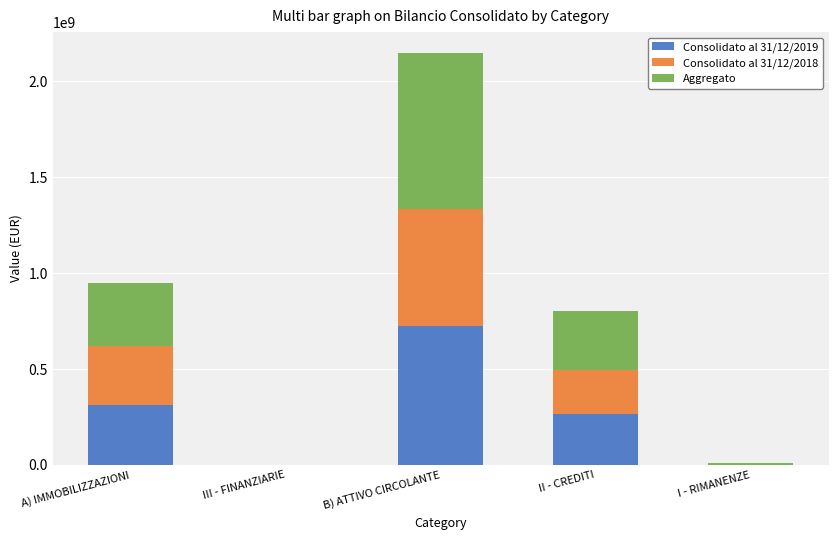

What is the difference between the Consolidato al 31/12/2019 values at III - FINANZIARIE and B) ATTIVO CIRCOLANTE?

723344217.0